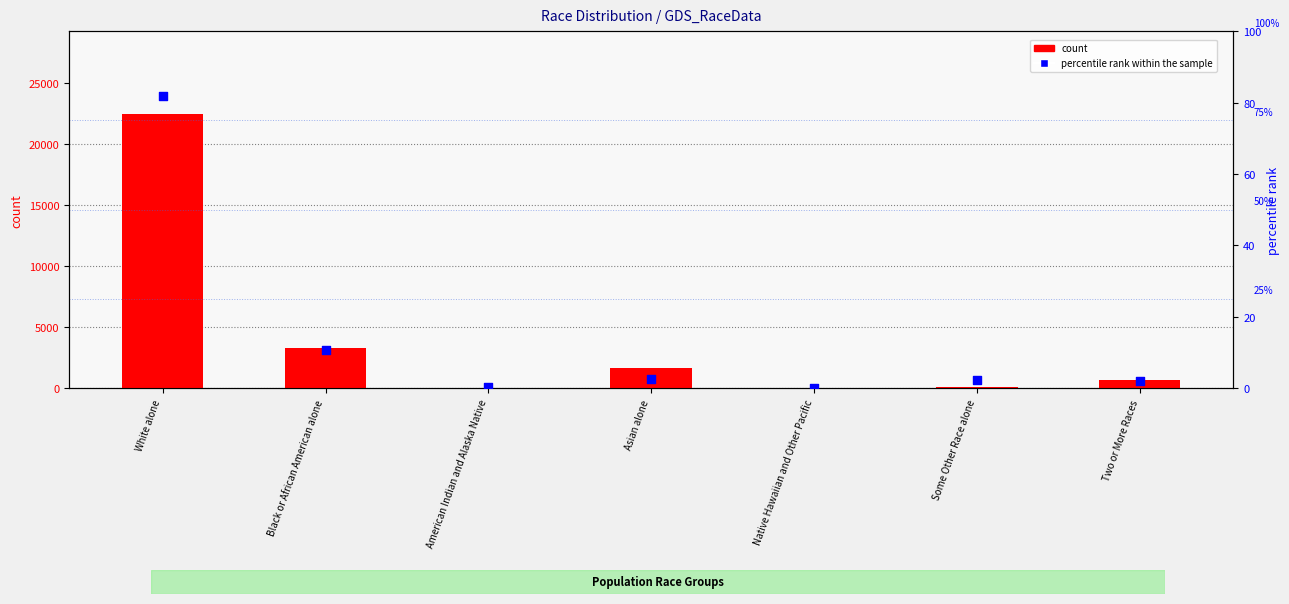

Which series contains the highest Y value?

count